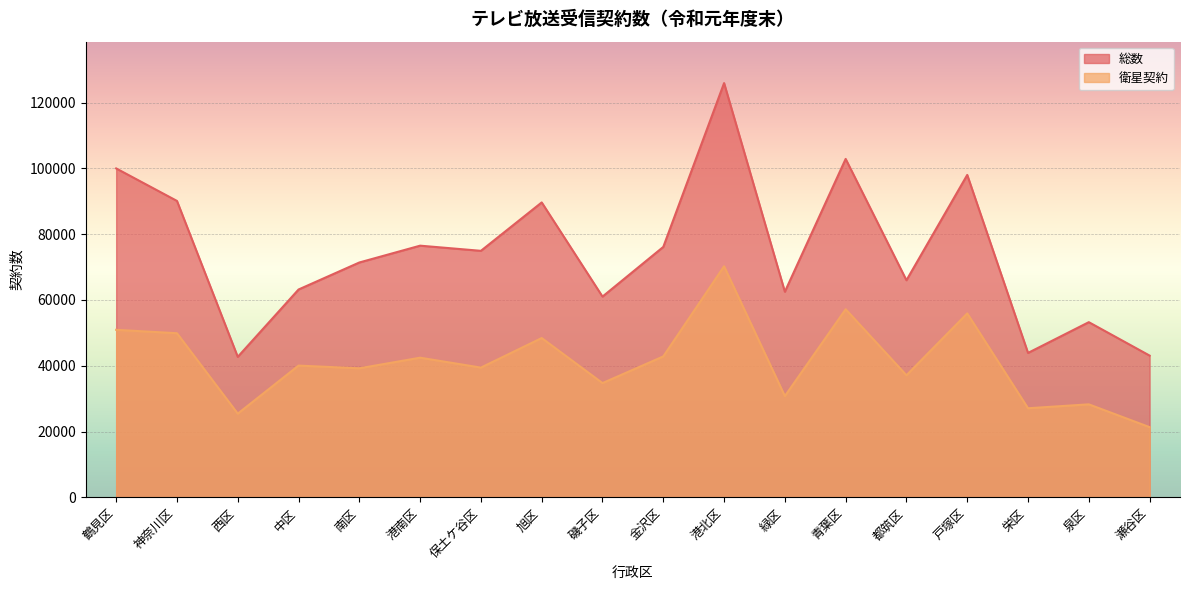

What is the difference between the 総数 values at 青葉区 and 保土ケ谷区?

27944